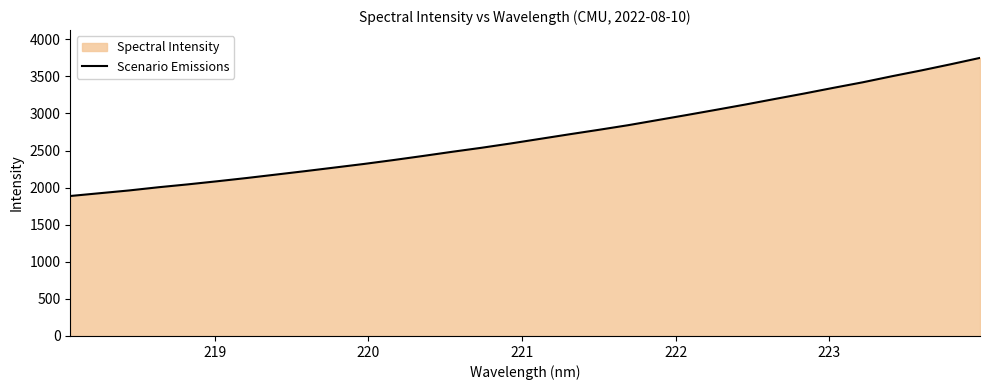

What is the difference between the maximum and minimum values?

1861.6